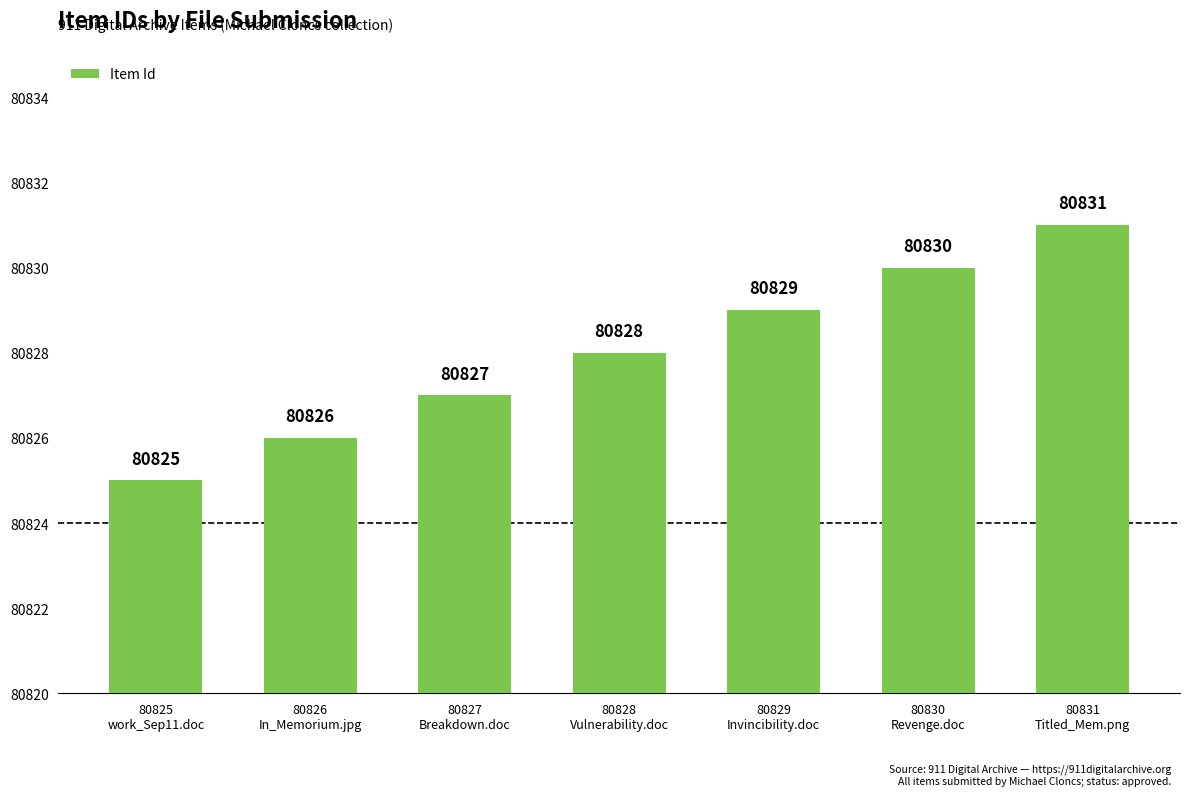

Reading right to left, what are all the values shown in this chart?

80831
Titled_Mem.png=80831	80830
Revenge.doc=80830	80829
Invincibility.doc=80829	80828
Vulnerability.doc=80828	80827
Breakdown.doc=80827	80826
In_Memorium.jpg=80826	80825
work_Sep11.doc=80825